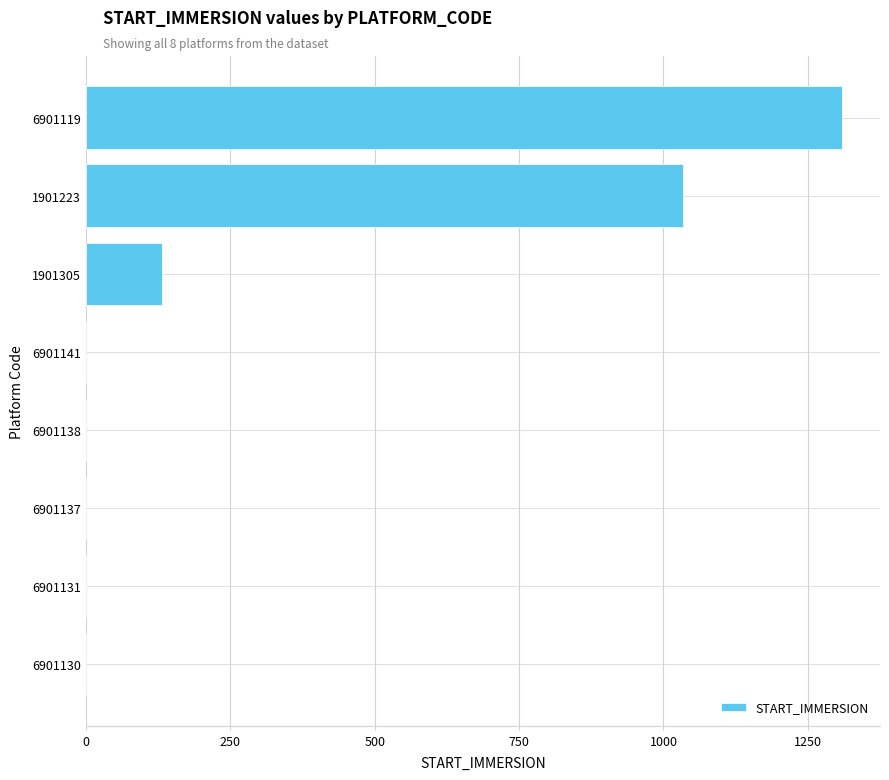

What is the change in value from 6901137 to 6901119?

+1309.6